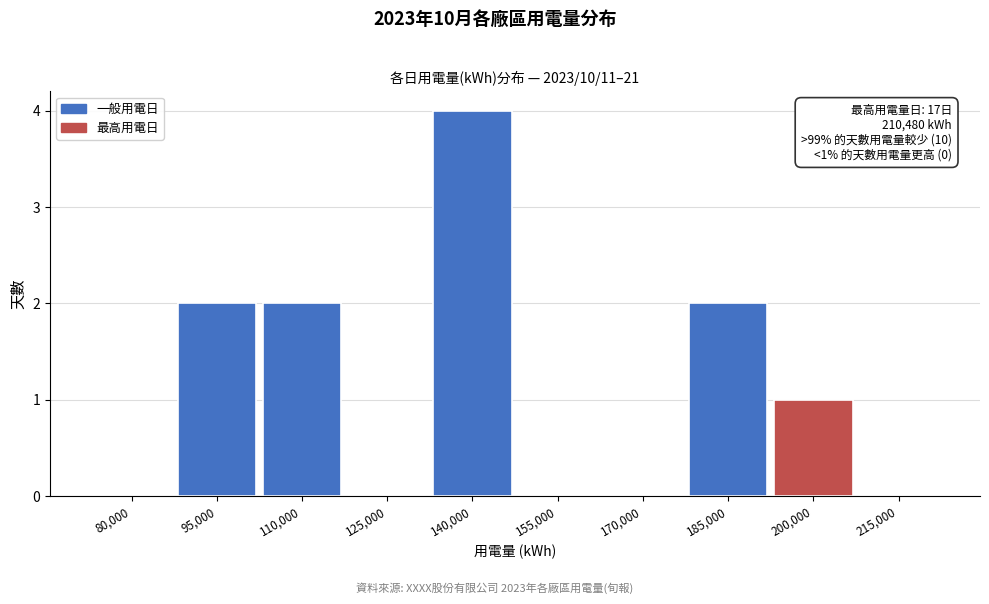

Reading left to right, what are all the values shown in this chart?

80,000=0	95,000=2	110,000=2	125,000=0	140,000=4	155,000=0	170,000=0	185,000=2	200,000=1	215,000=0